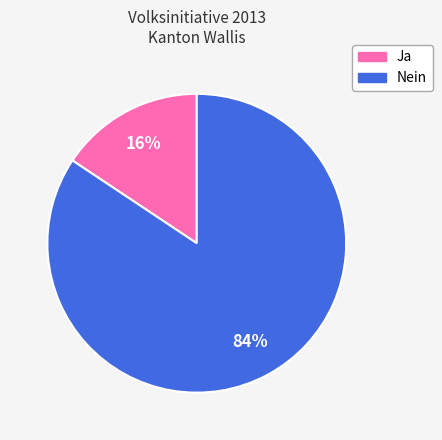

The Nein slice represents 84% of the pie. True or false?

True